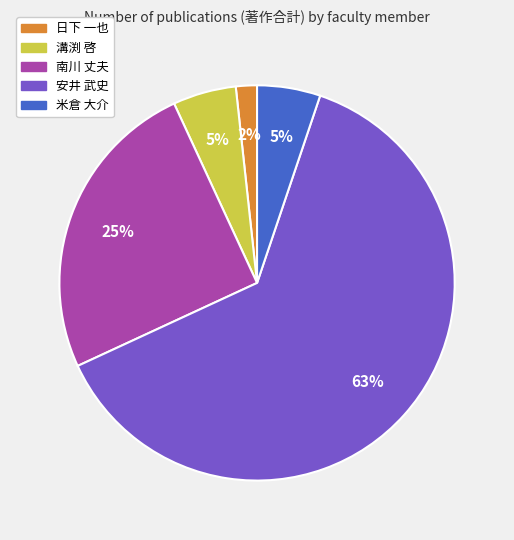

Which category has the biggest portion of the pie?

安井 武史